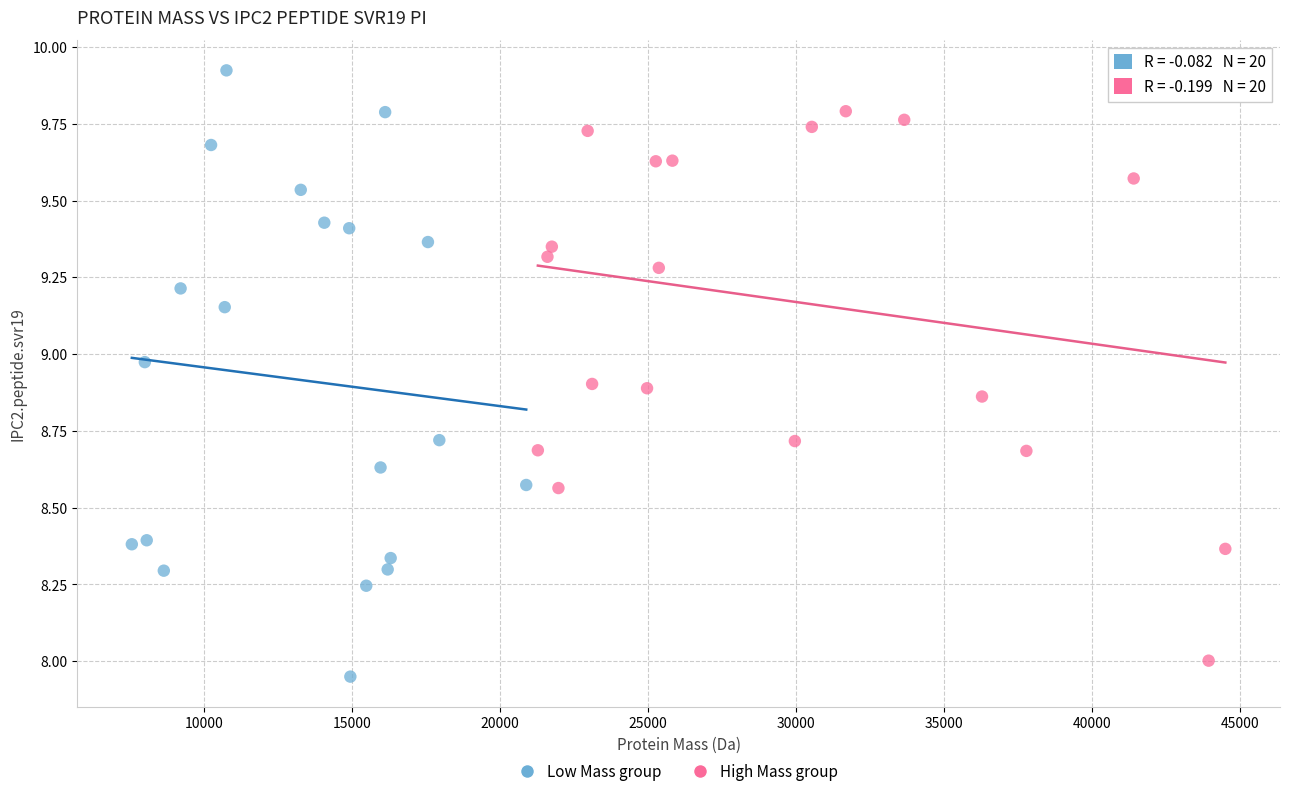

Which series contains the lowest Y value?

Low Mass group